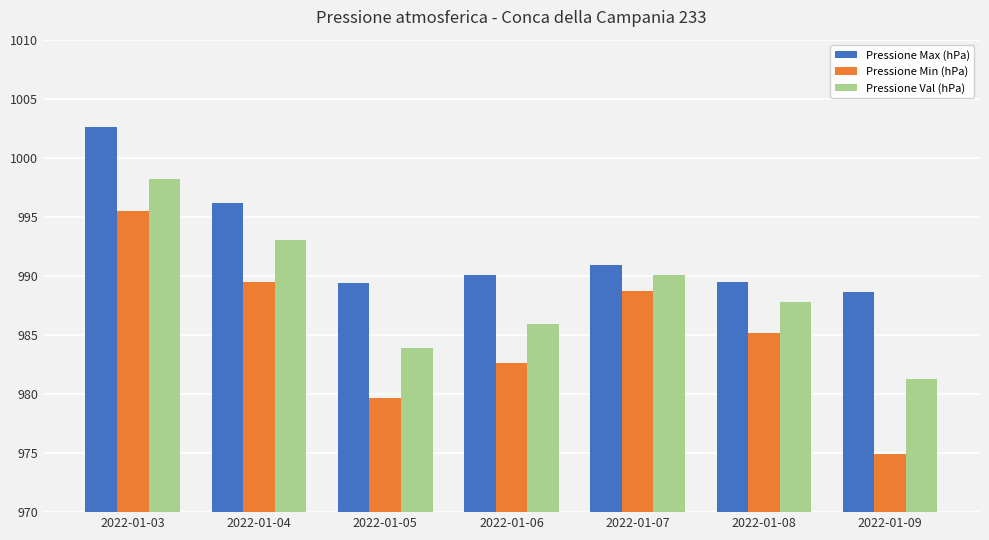

True or false: Pressione Max (hPa) has a value of 1002.6 at 2022-01-03.

True